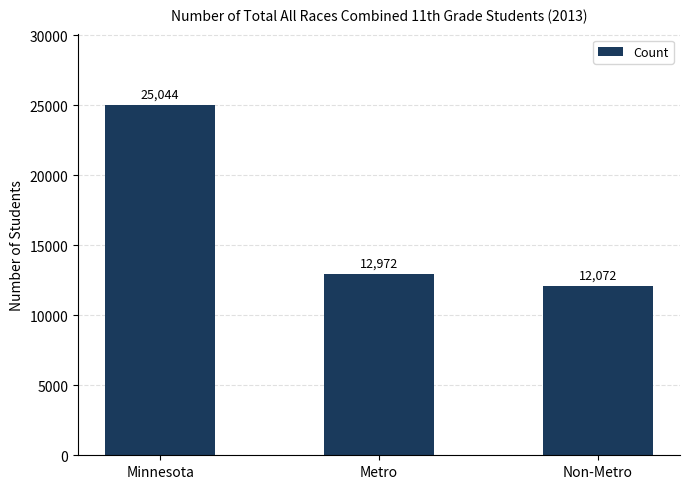

Rank the categories by value from highest to lowest.

Minnesota, Metro, Non-Metro